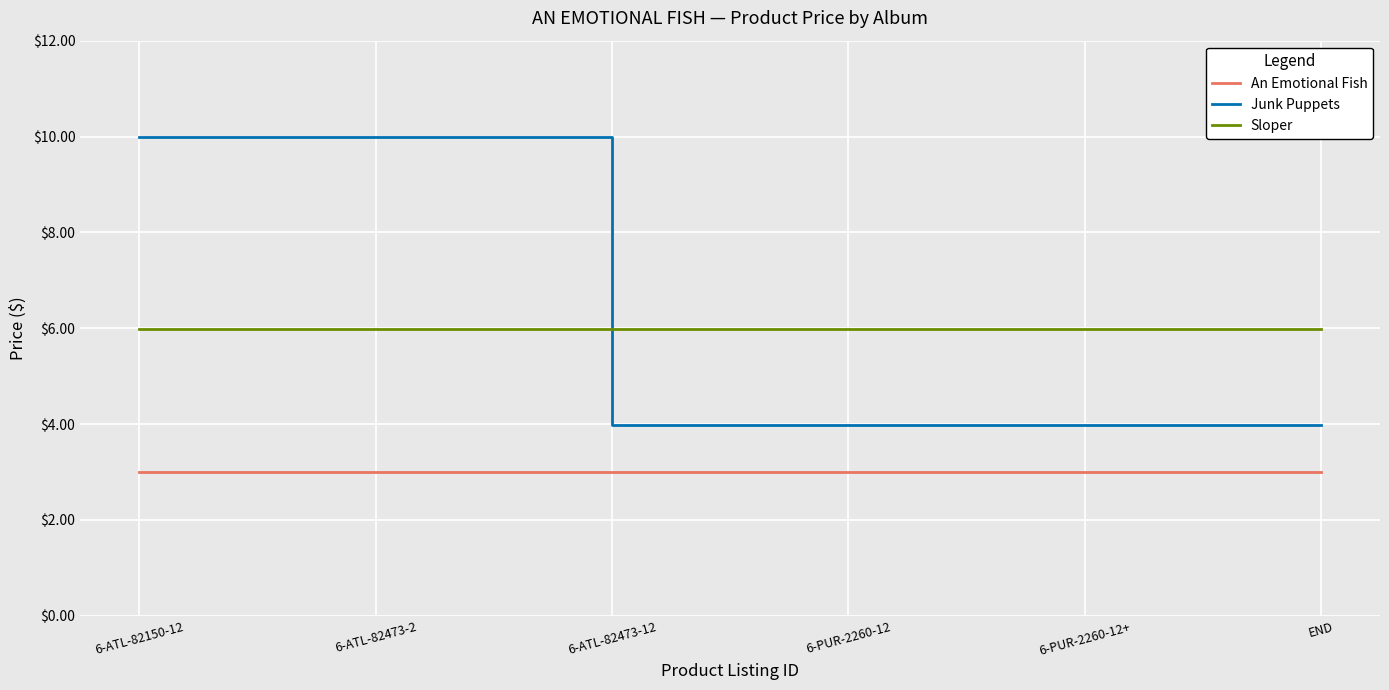

What is the total value across all series at 6-PUR-2260-12?

13.0